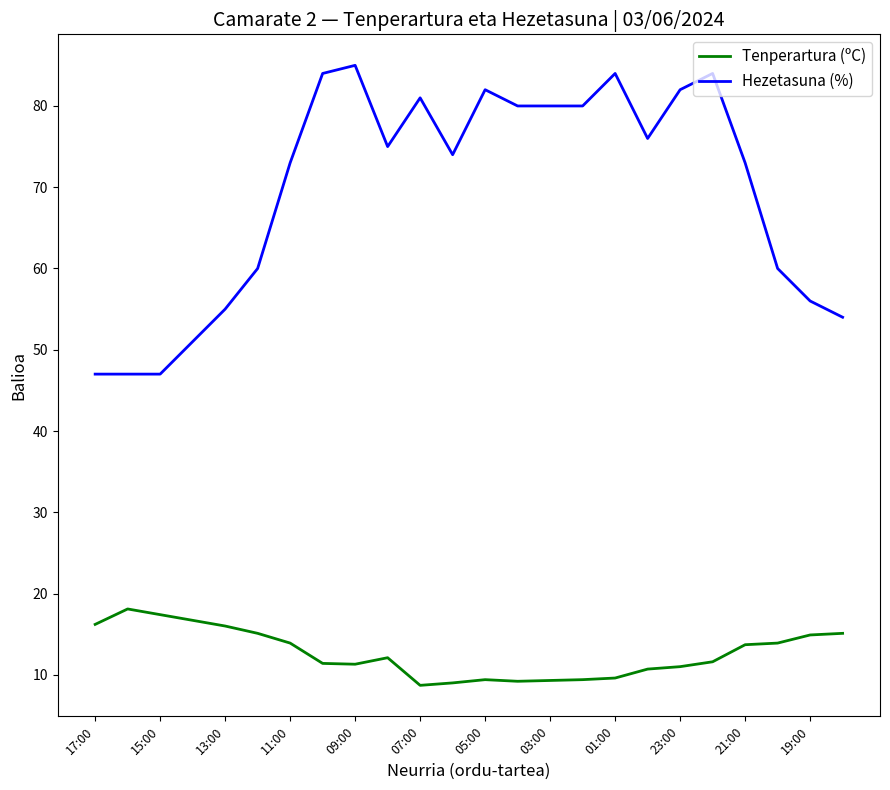

Which series has the largest total across all categories?

Hezetasuna (%)